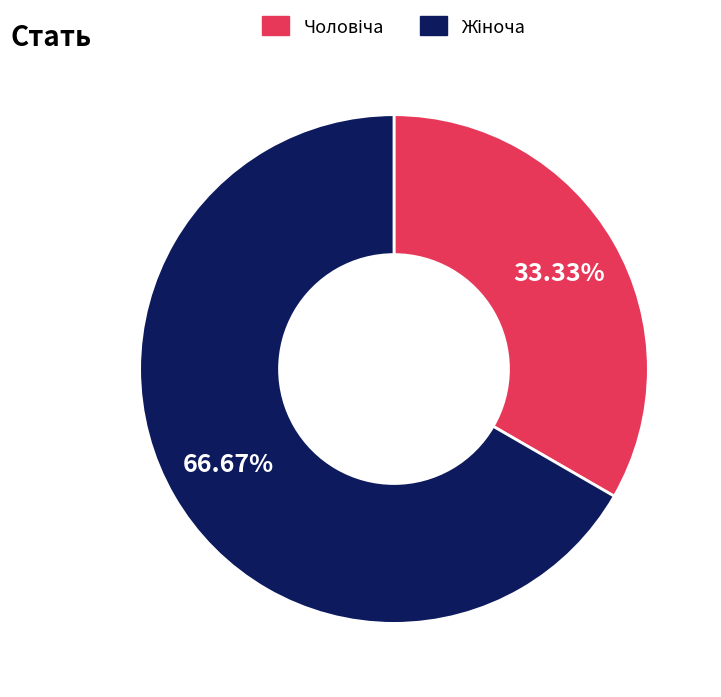

Is there any slice that represents more than half of the pie?

Yes